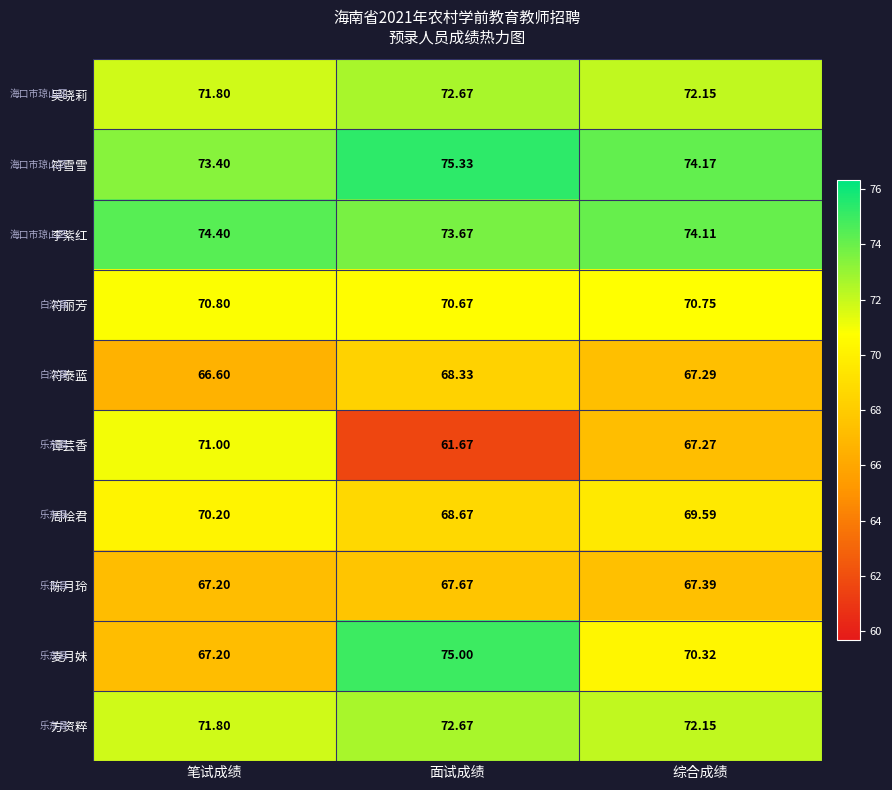

At which label does 麦月妹 reach its minimum?

笔试成绩